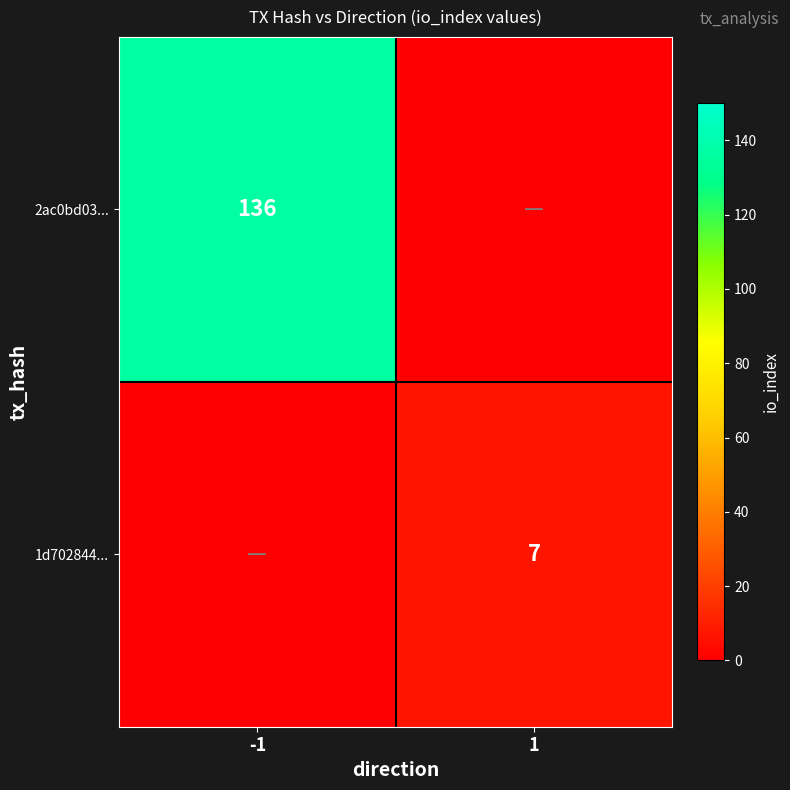

What is the difference between the highest and lowest values at -1?

136